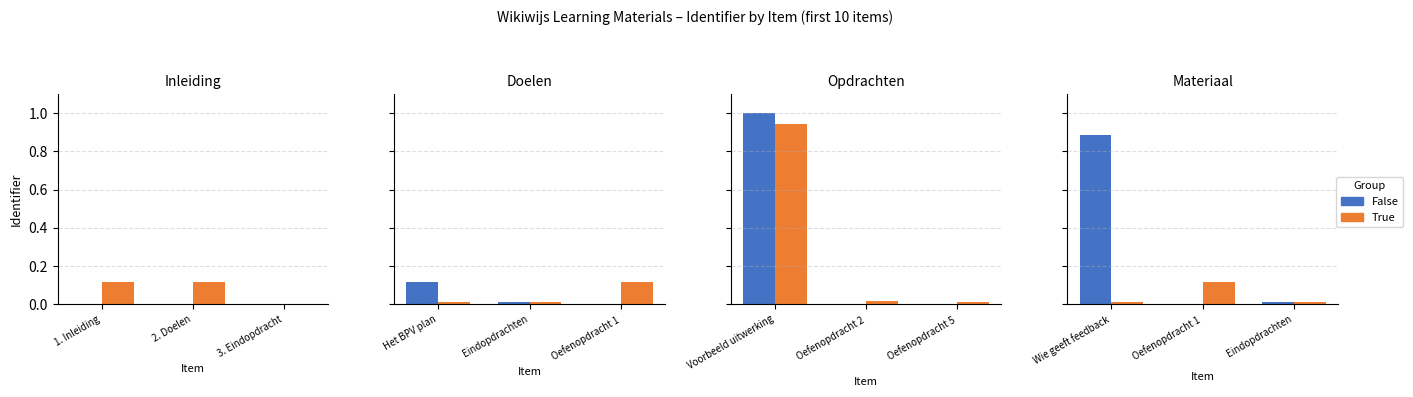

Count the True values in the range 0 to 1.

3